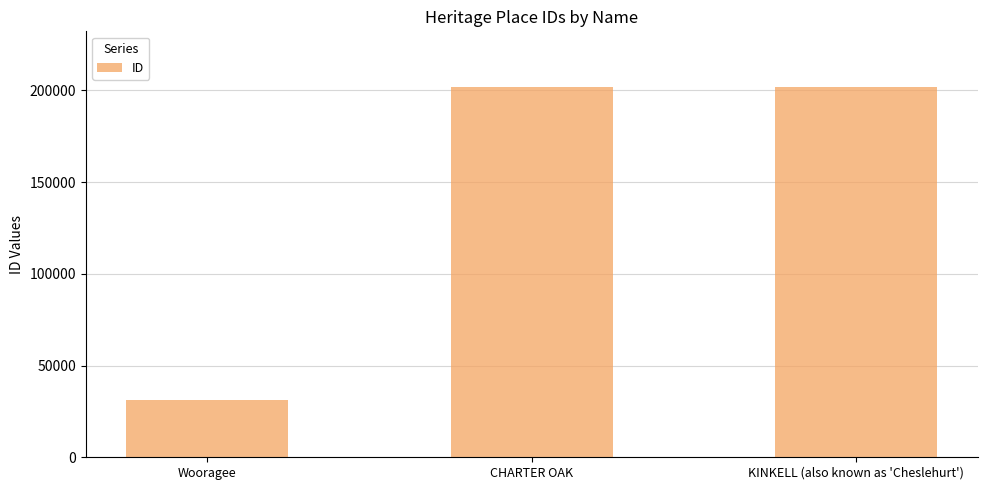

Which label corresponds to the smallest value in the chart?

Wooragee